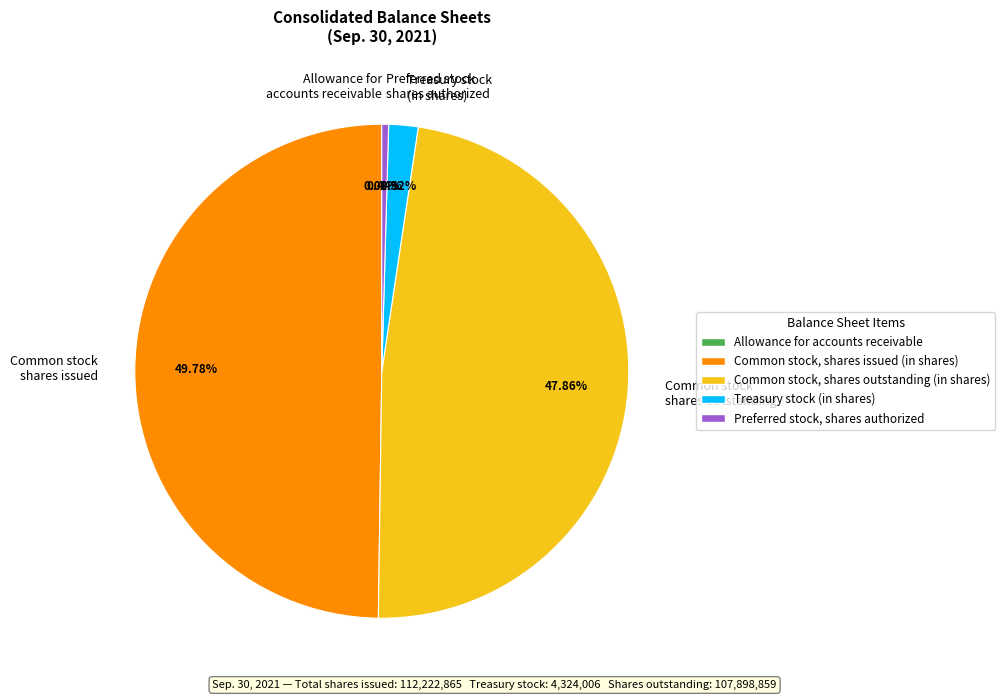

Do Treasury stock (in shares) and Preferred stock shares authorized together represent more than half of the pie?

No